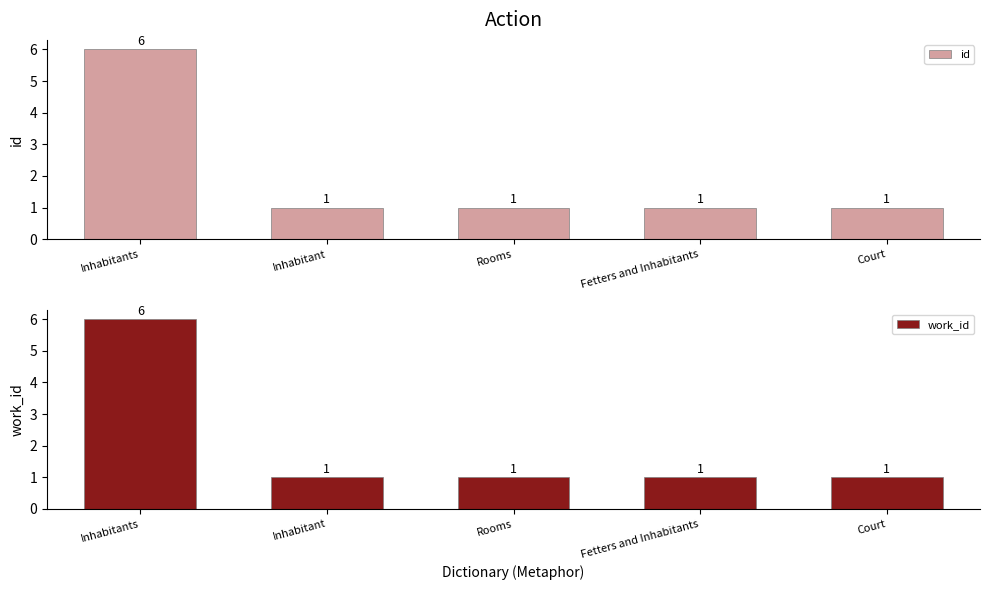

At which category does the chart reach its peak across all series?

Inhabitants